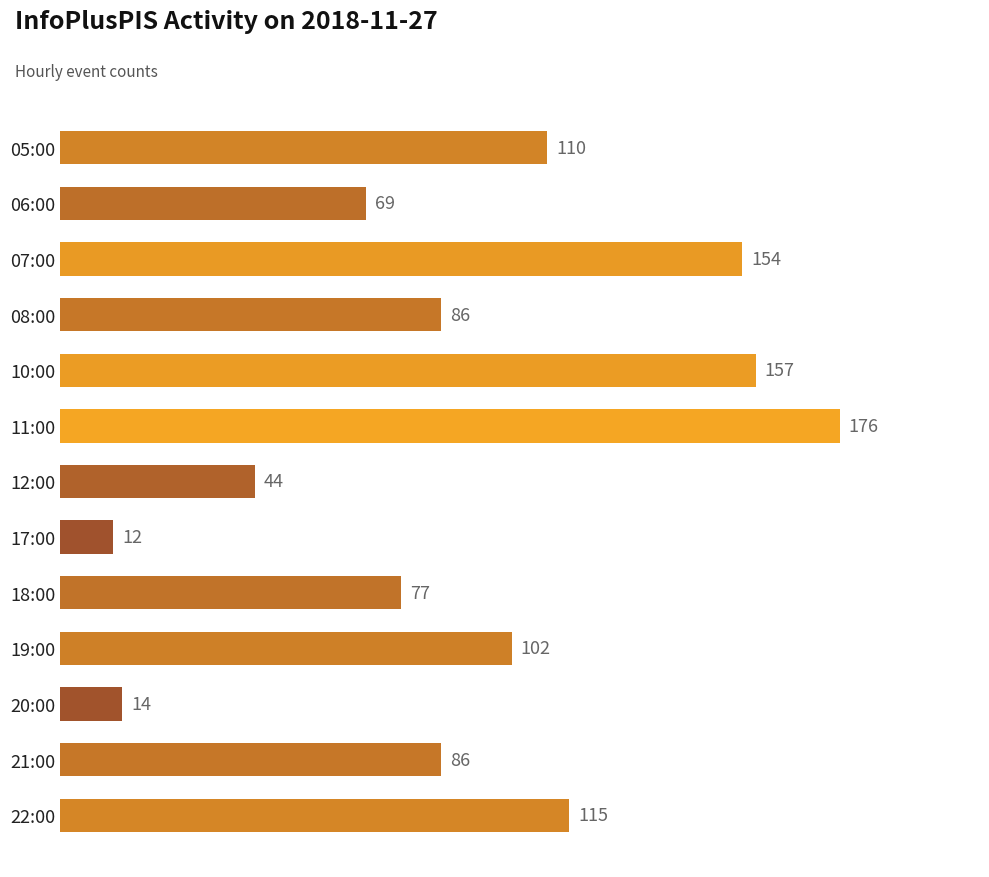

What is the change in value from 05:00 to 08:00?

-24